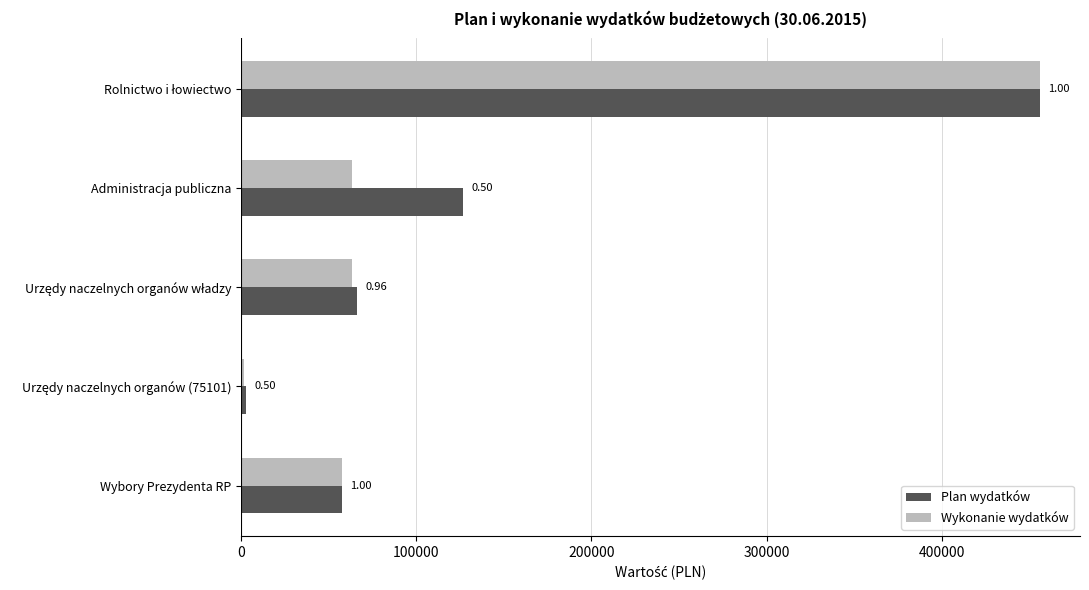

How many bars are there in total?

10